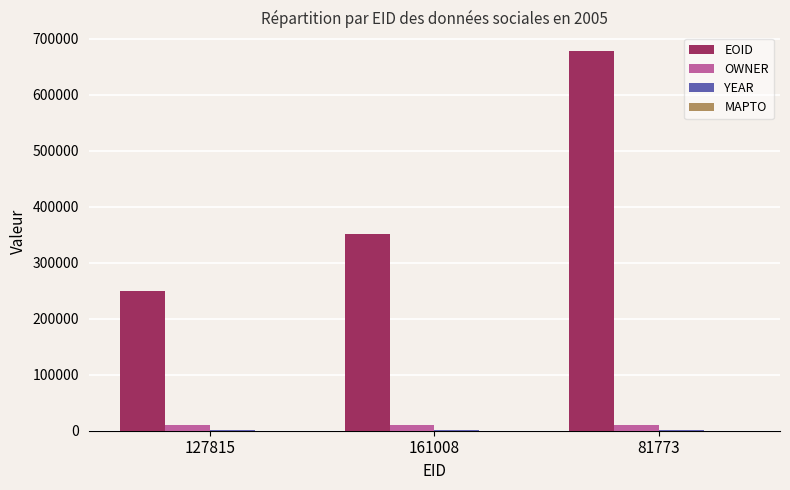

At which category is the sum across all series the highest?

81773